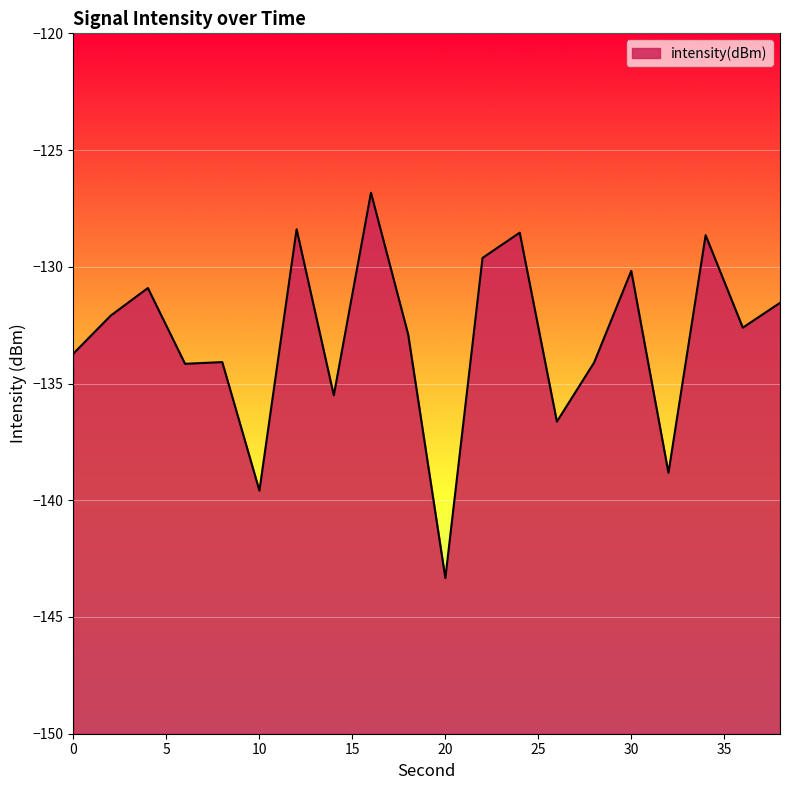

What is the approximate value at 10?

-139.6